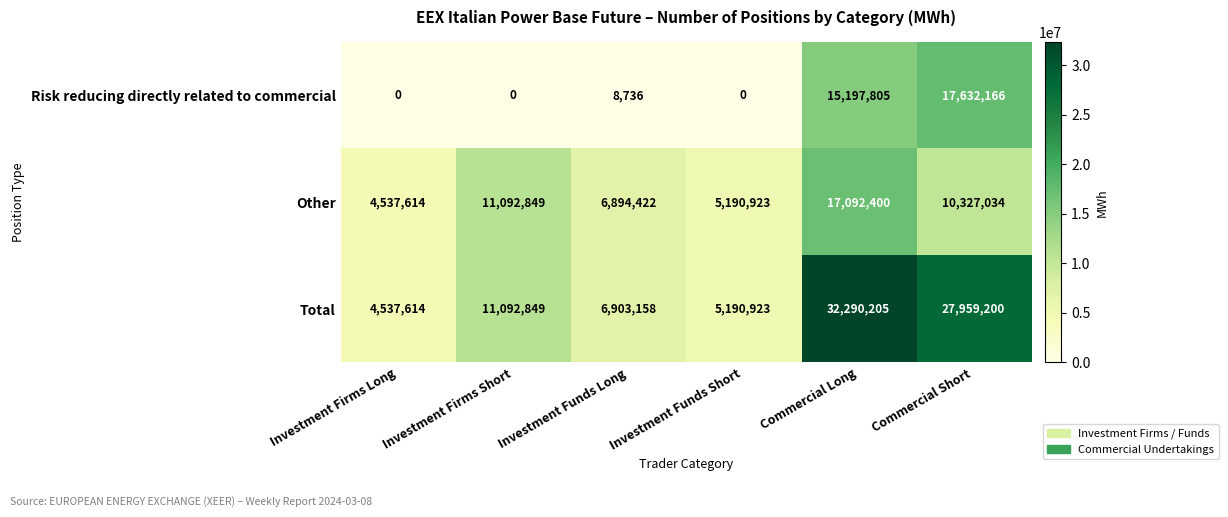

Which series has the largest total across all categories?

Total